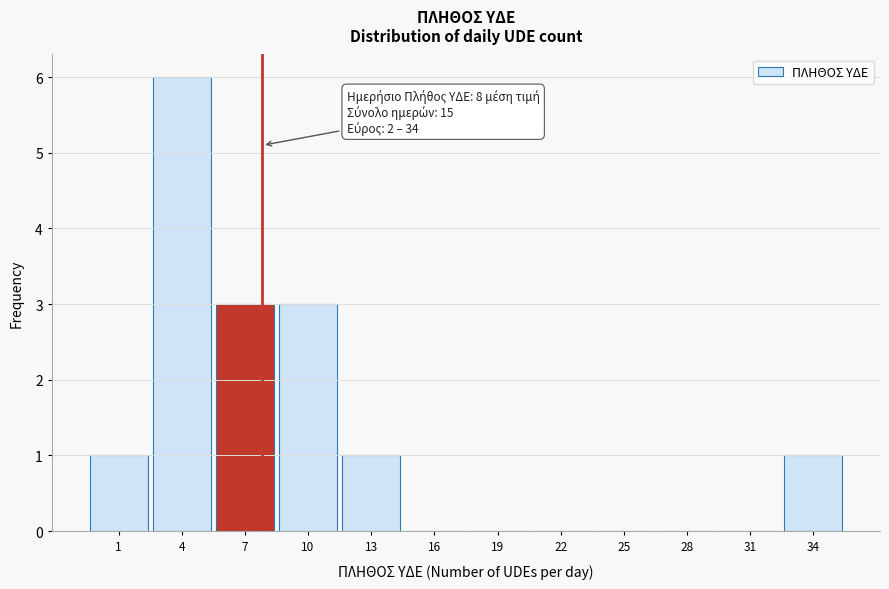

Reading left to right, what are all the values shown in this chart?

1=1	4=6	7=3	10=3	13=1	16=0	19=0	22=0	25=0	28=0	31=0	34=1